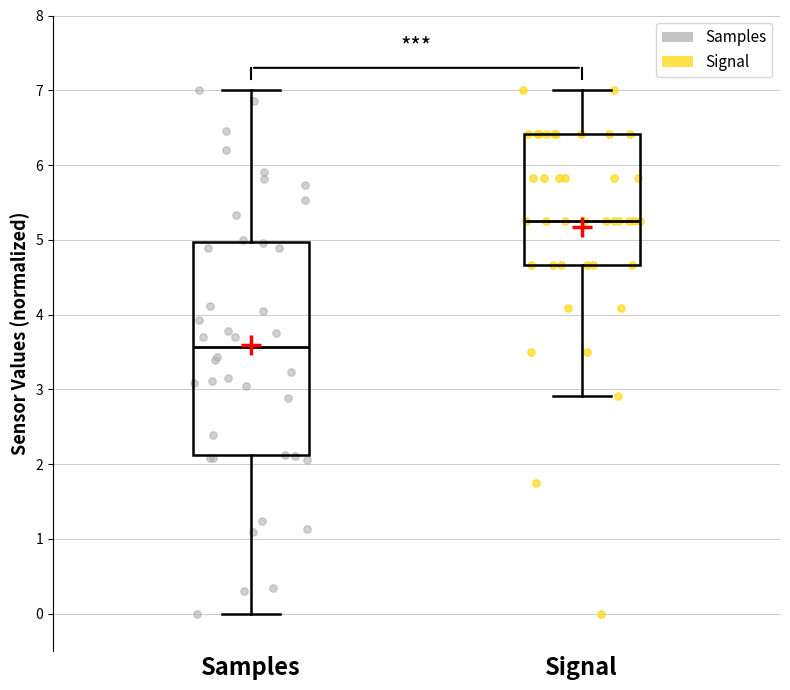

Where does the median line of the box for Signal sit on the y-axis? The values are not printed on the chart, so give them approximately, as read against the axis.

5.3